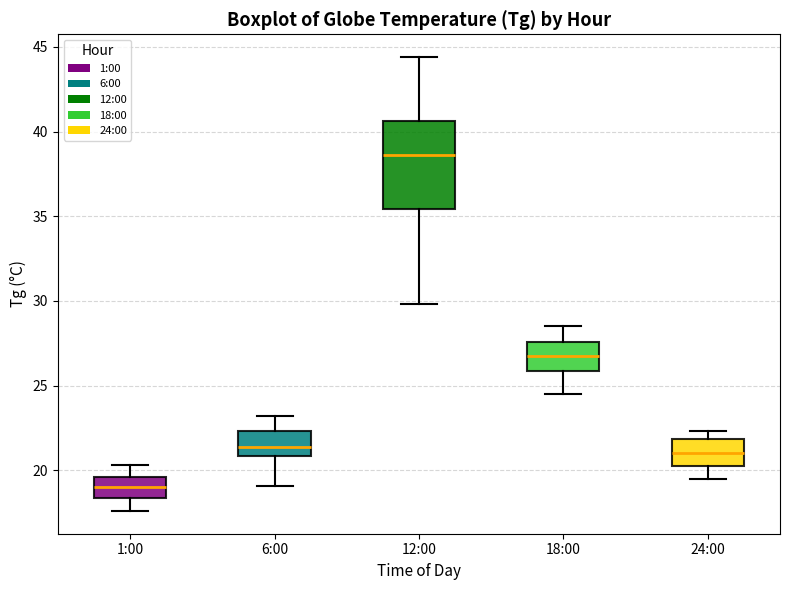

Reading left to right, transcribe this box plot: for each box, give where its median line is, the range the box spans, and where its two whiskers end, as read against the y-axis. The values are not printed on the chart, so give them approximately, as read against the axis.

1:00: median 19.0, box 18.5 to 19.5, whiskers 17.5 to 20.5
6:00: median 21.5, box 21.0 to 22.5, whiskers 19.0 to 23.0
12:00: median 38.5, box 35.5 to 40.5, whiskers 30.0 to 44.5
18:00: median 27.0, box 26.0 to 27.5, whiskers 24.5 to 28.5
24:00: median 21.0, box 20.5 to 22.0, whiskers 19.5 to 22.5